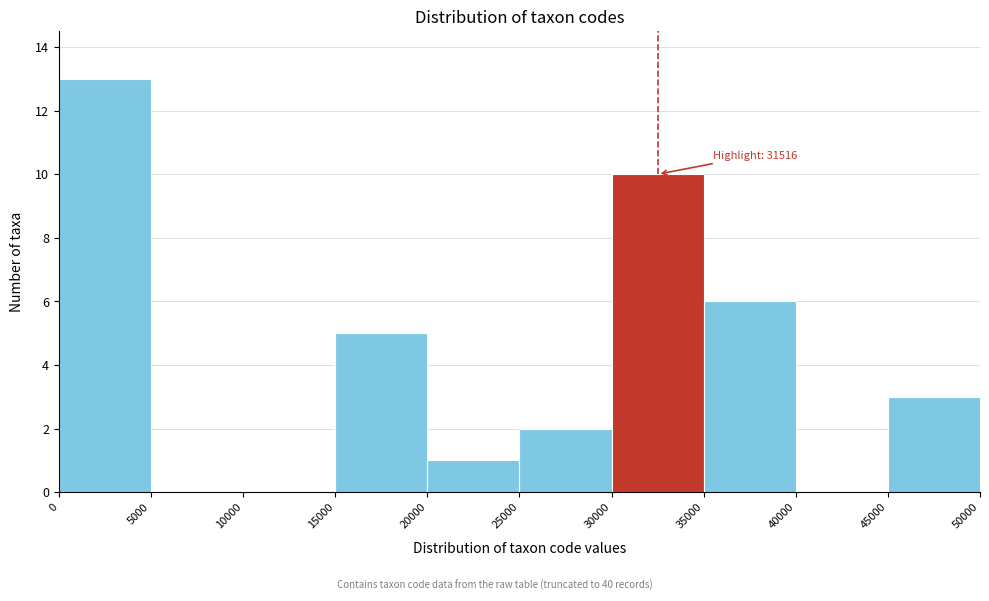

Over which range of the x-axis is the bar tallest?

0 to 5000